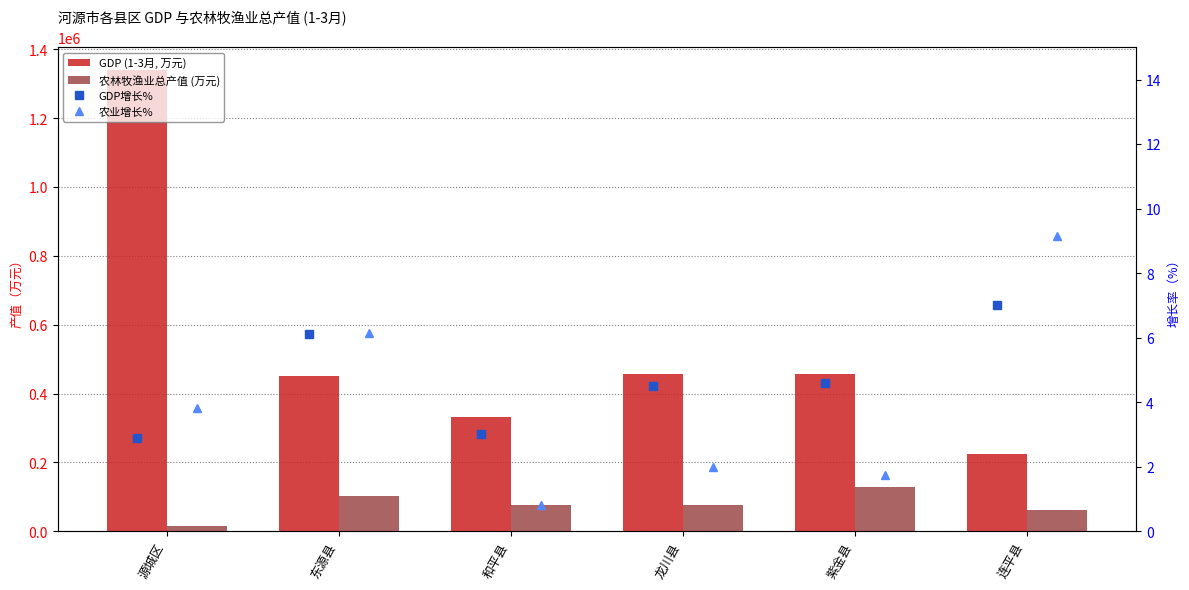

What is the difference between the second highest and minimum values in the GDP增长% series?

3.2